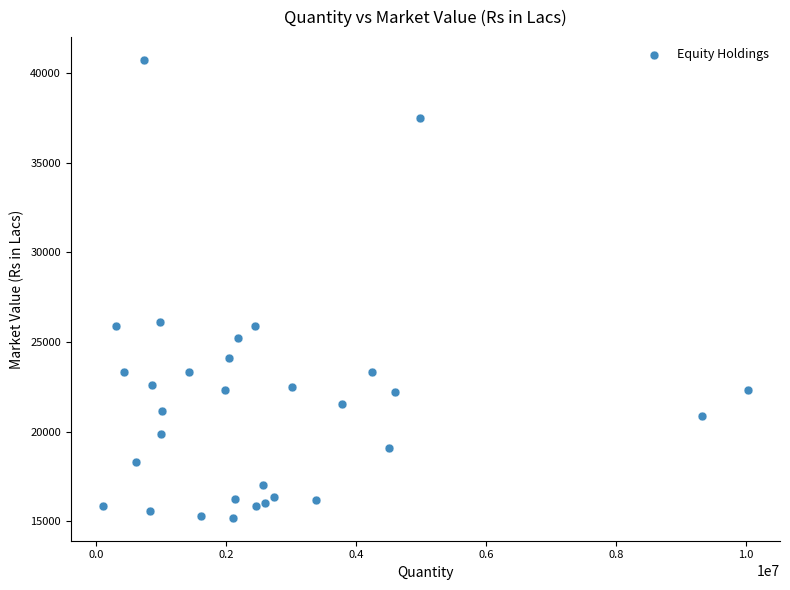

What is the range of Y values (max minus min)?

25524.1